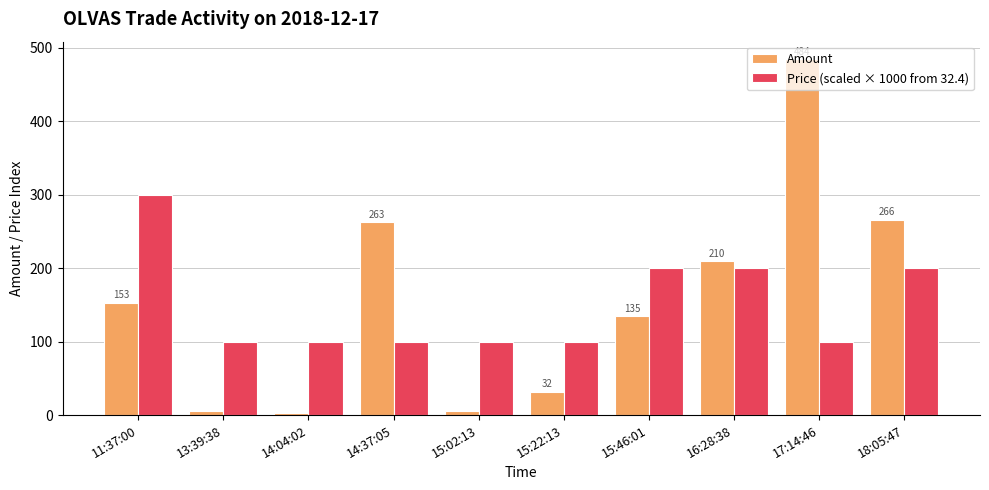

What is the maximum value for Amount?

484